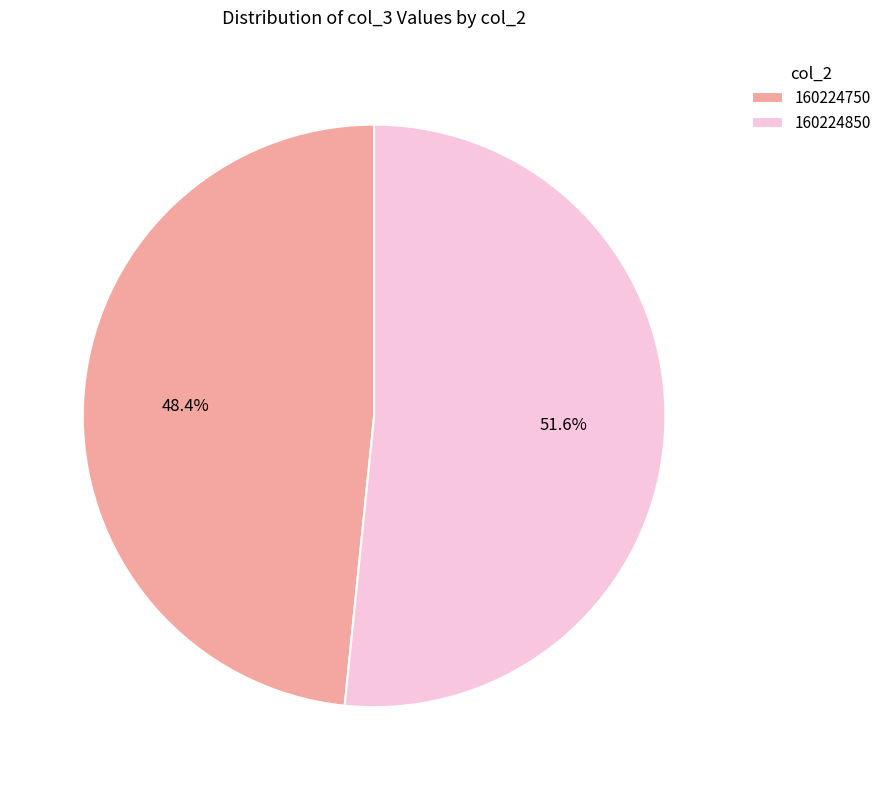

True or false: 160224850 accounts for 52% of the total.

True